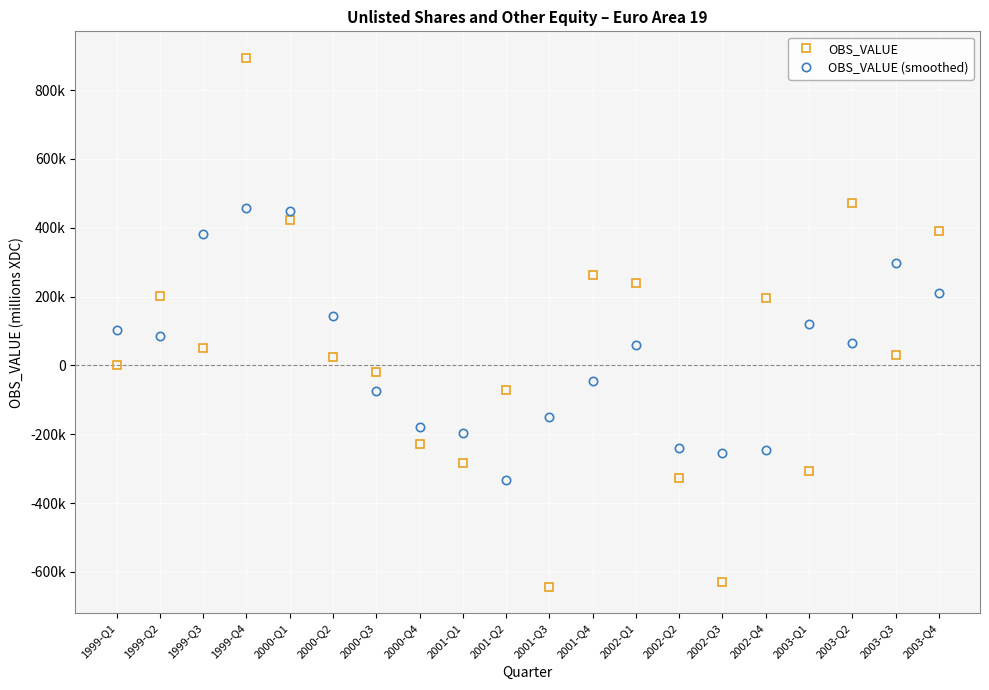

Which category has the lowest value across all series?

2001-Q3